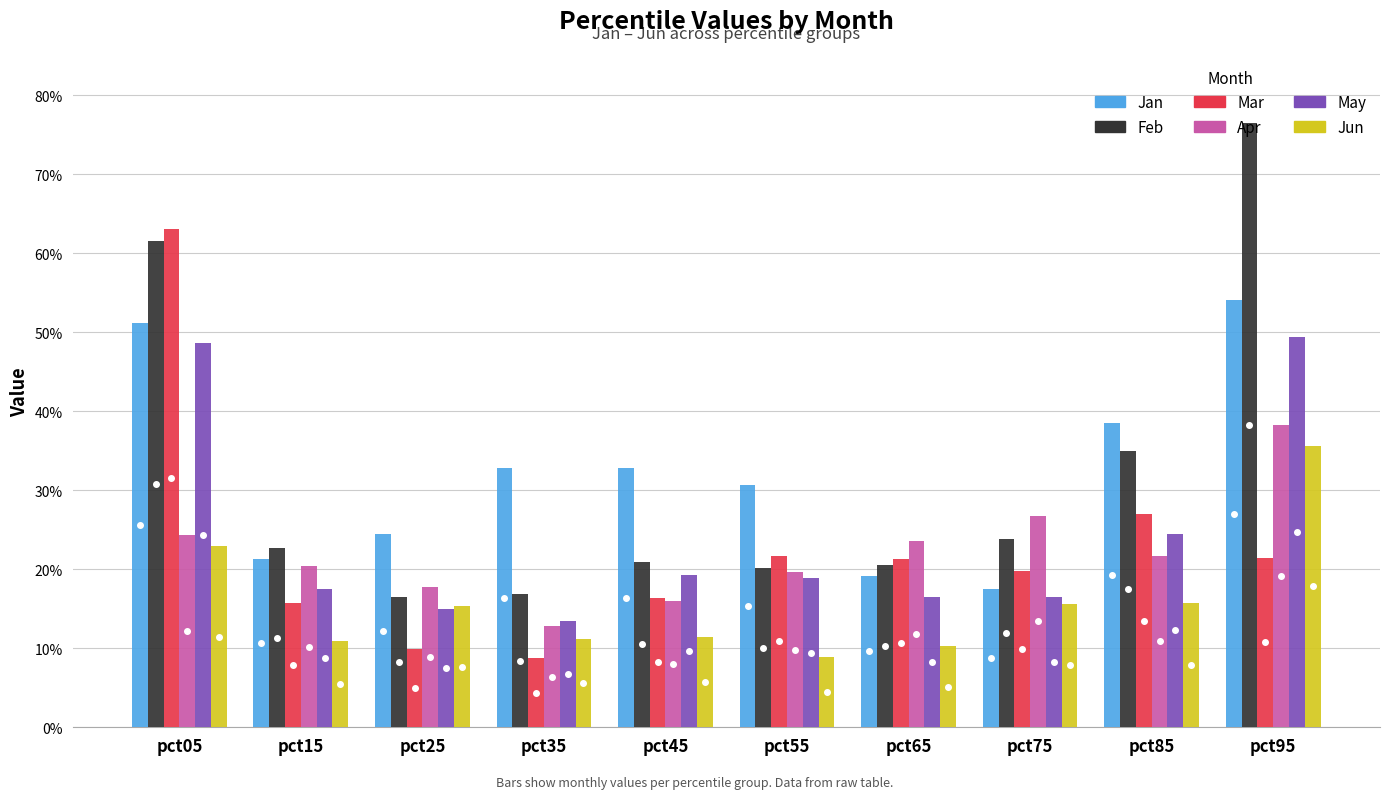

At how many categories does at least one series exceed 0?

10